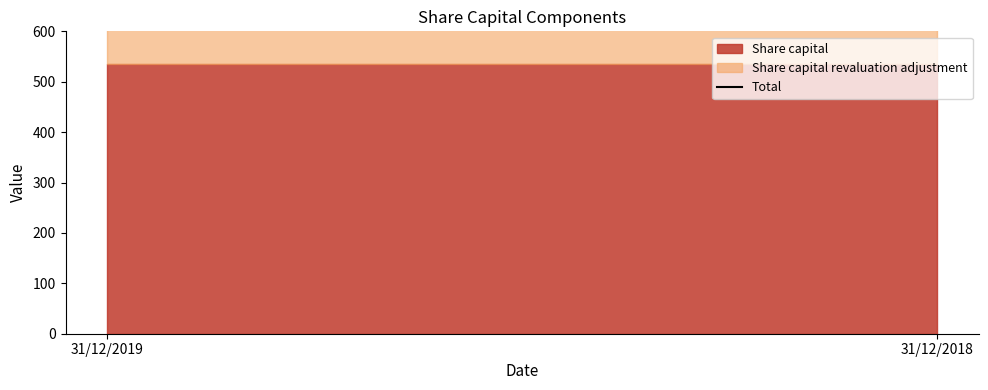

Count the number of categories in the chart.

2